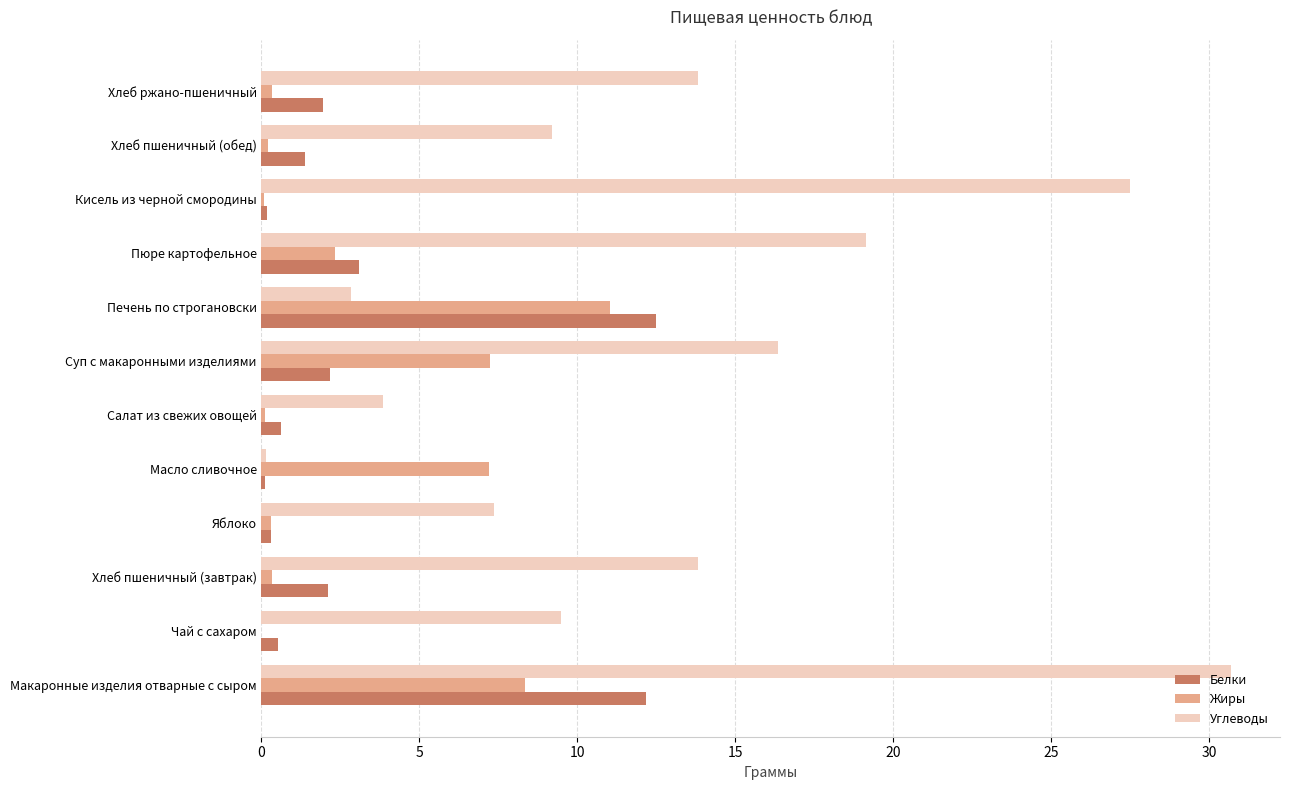

True or false: Углеводы has a value of 16.4 at Суп с макаронными изделиями.

True